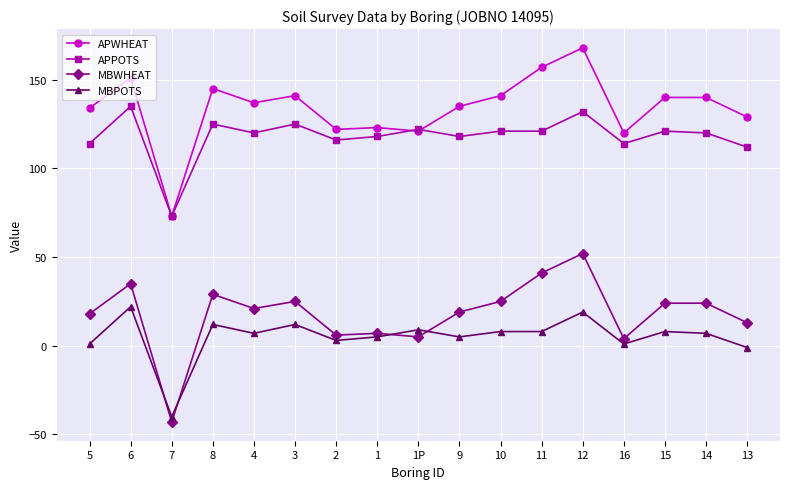

At which category does APWHEAT reach its first local valley?

7